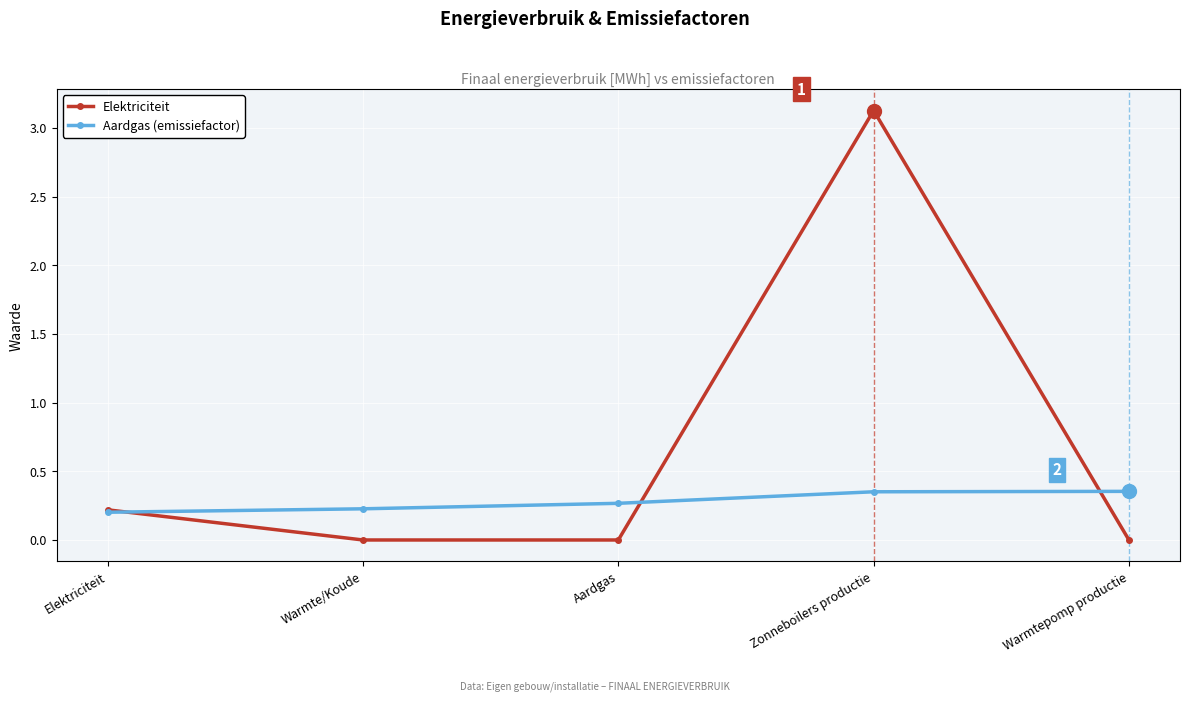

What value does the Aardgas (emissiefactor) series have at Warmte/Koude?

0.2